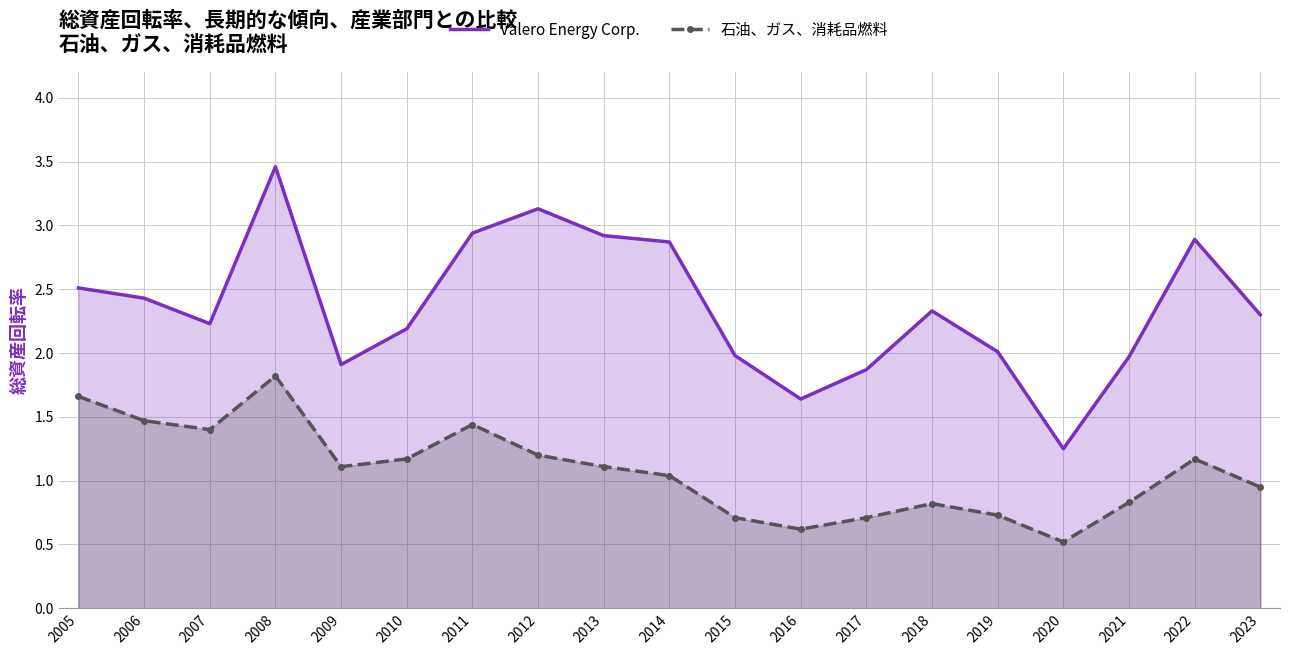

What is the value of the 石油、ガス、消耗品燃料 point at the 10th from the left?

1.0